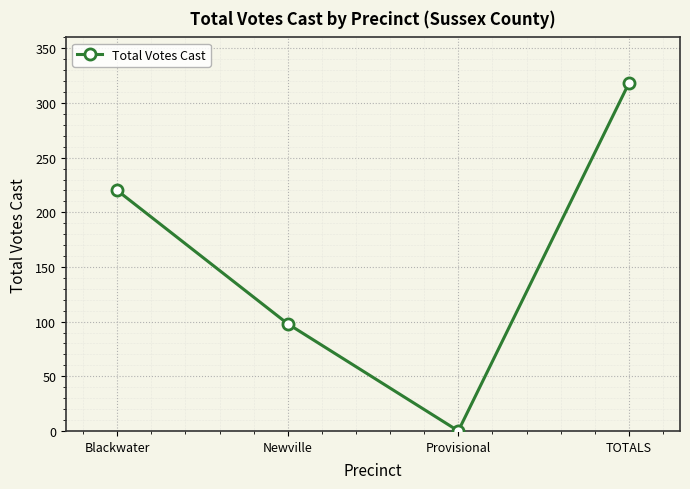

What is the label of the 1st point from the left?

Blackwater